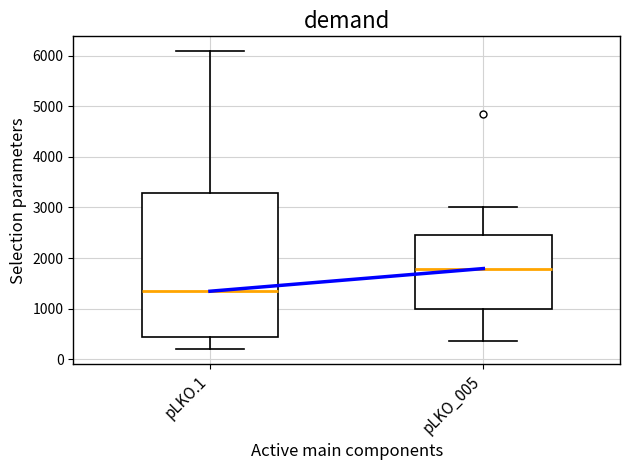

Where does the lower whisker of the box for pLKO.1 end on the y-axis? The values are not printed on the chart, so give them approximately, as read against the axis.

200